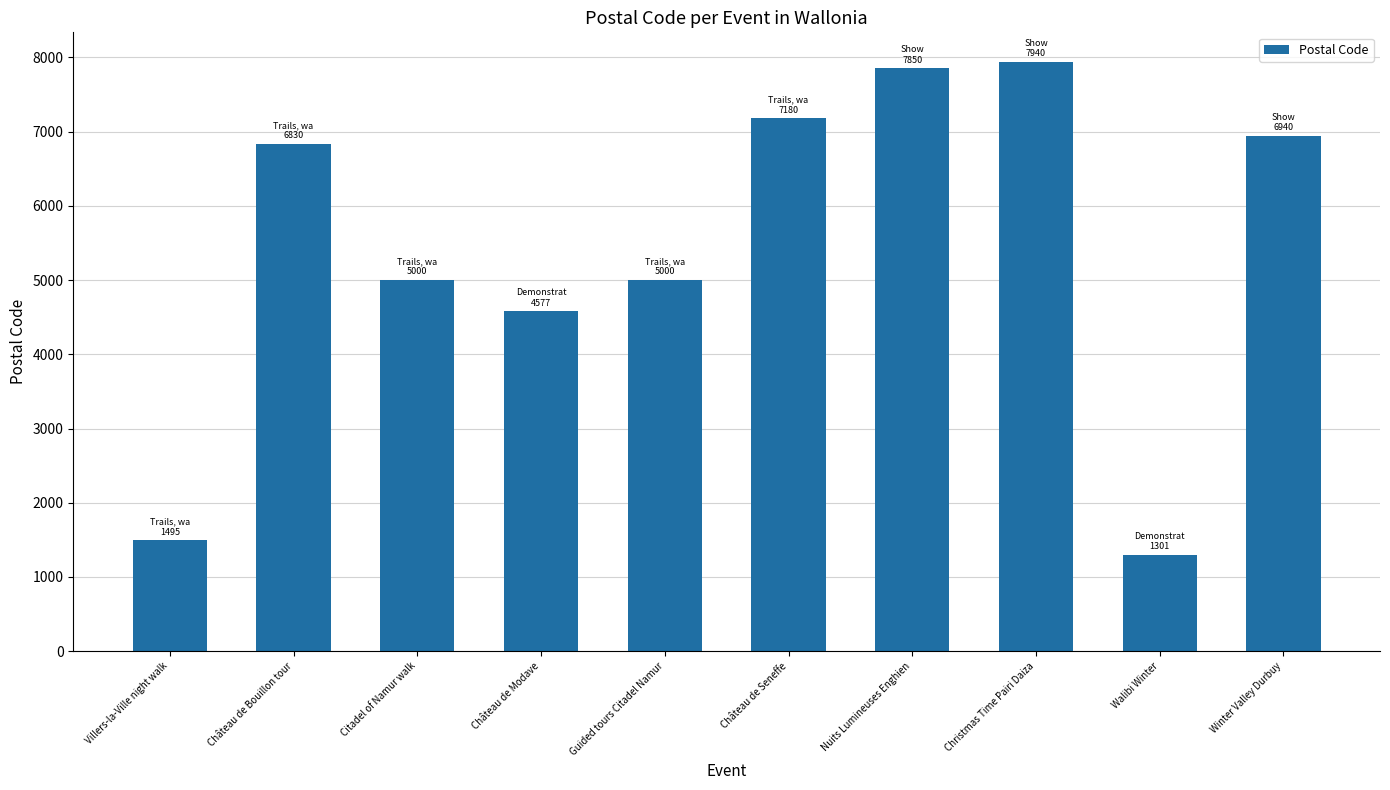

What is the difference between the maximum and minimum values?

6639